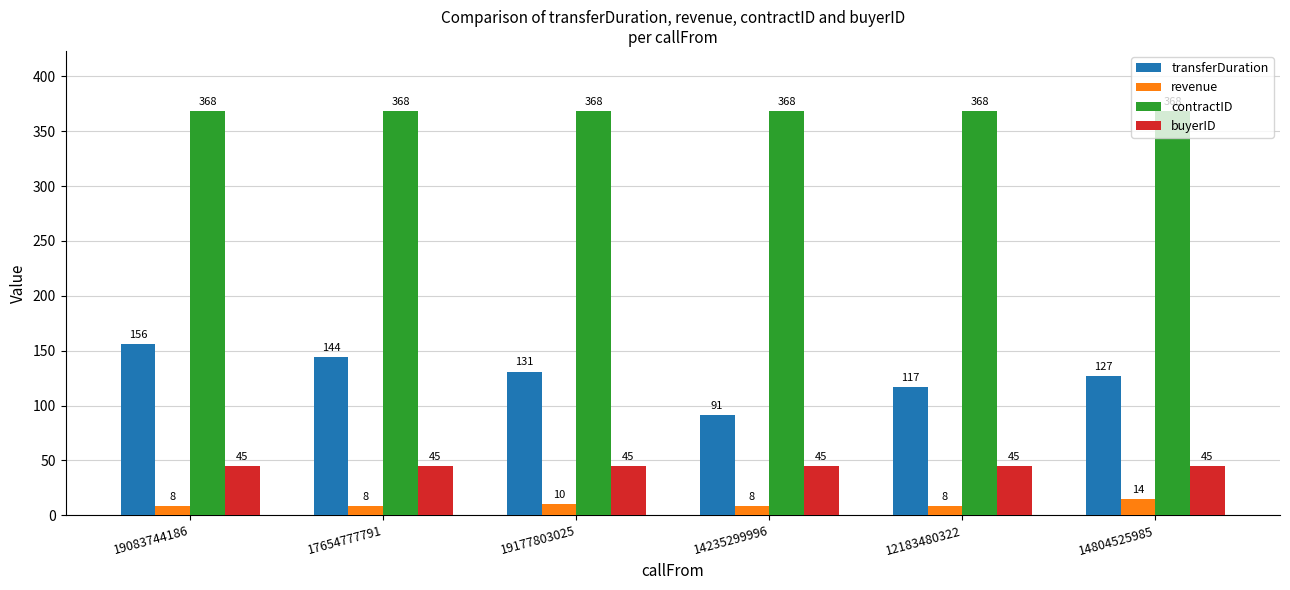

What is the difference between the highest and lowest values at 12183480322?

360.0